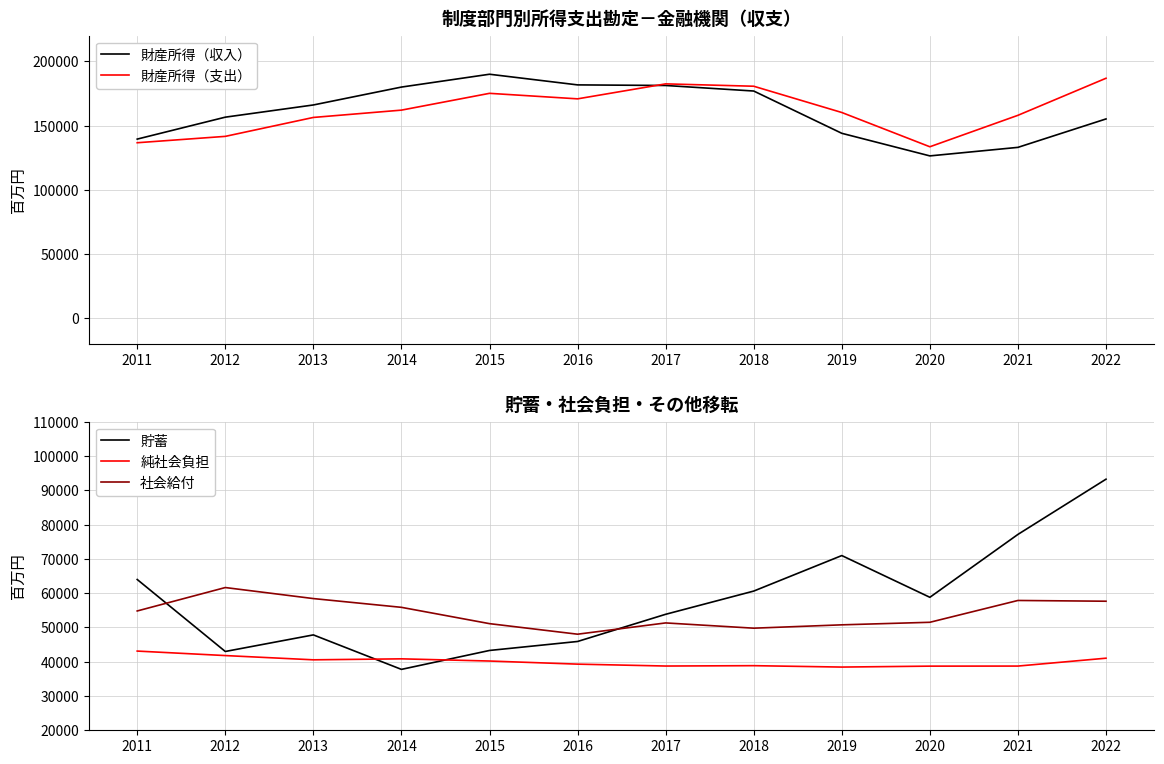

What is the total value across all series at 2016?

485787